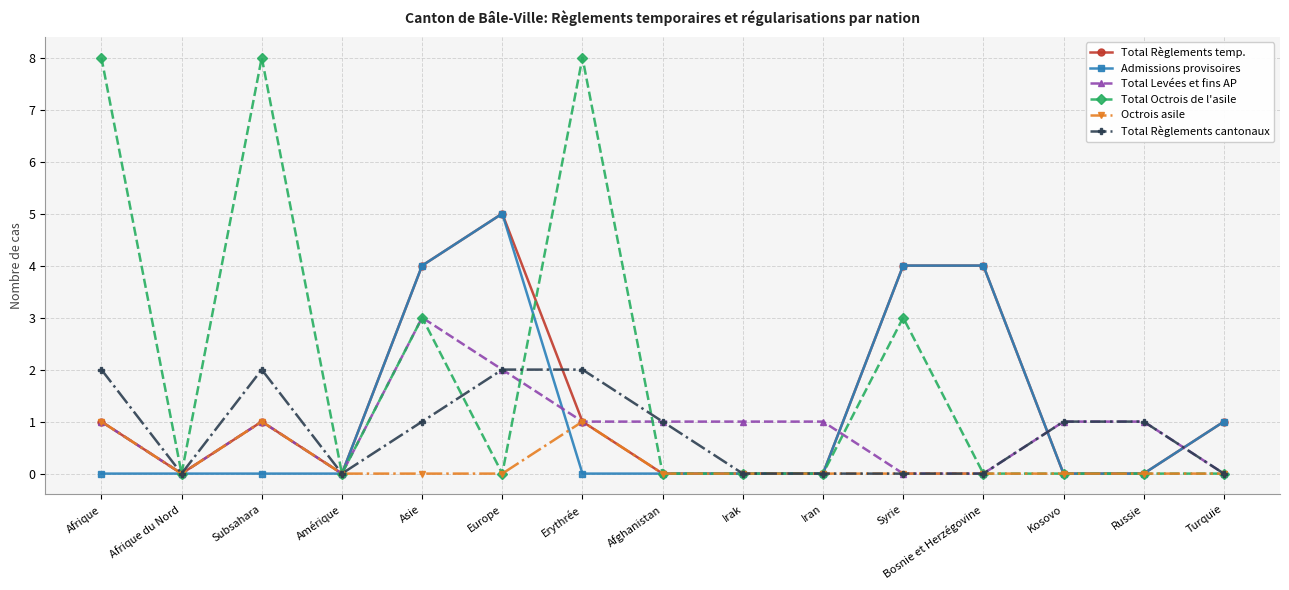

Count the number of data series in this chart.

6